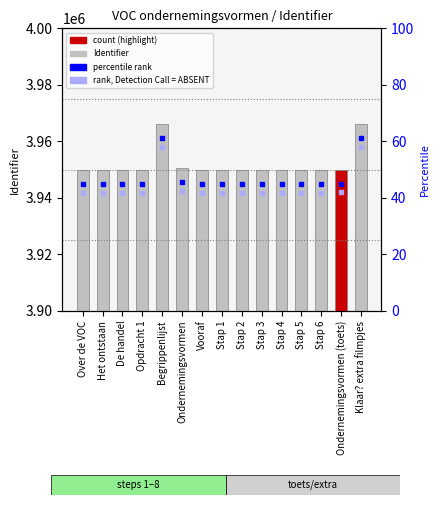

What is the label of the 9th bar from the left?

Stap 2